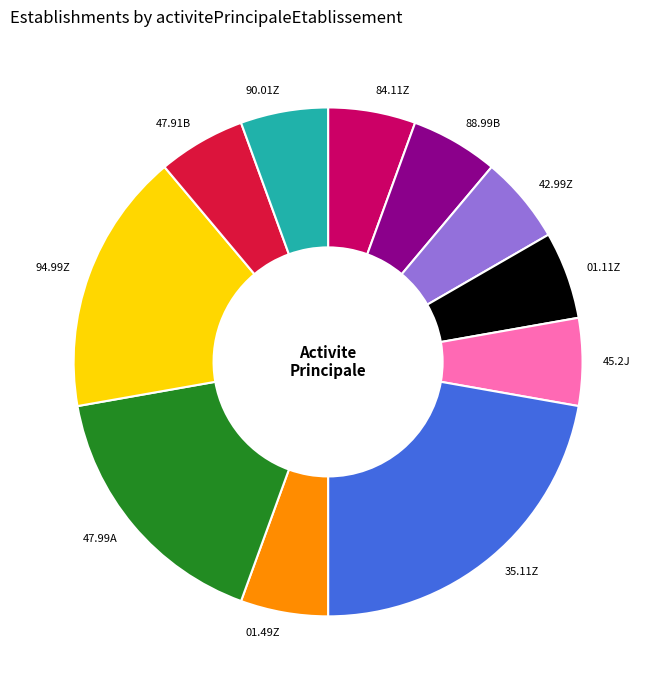

What is the ratio of the value at 47.99A to the value at 45.2J?

3.0